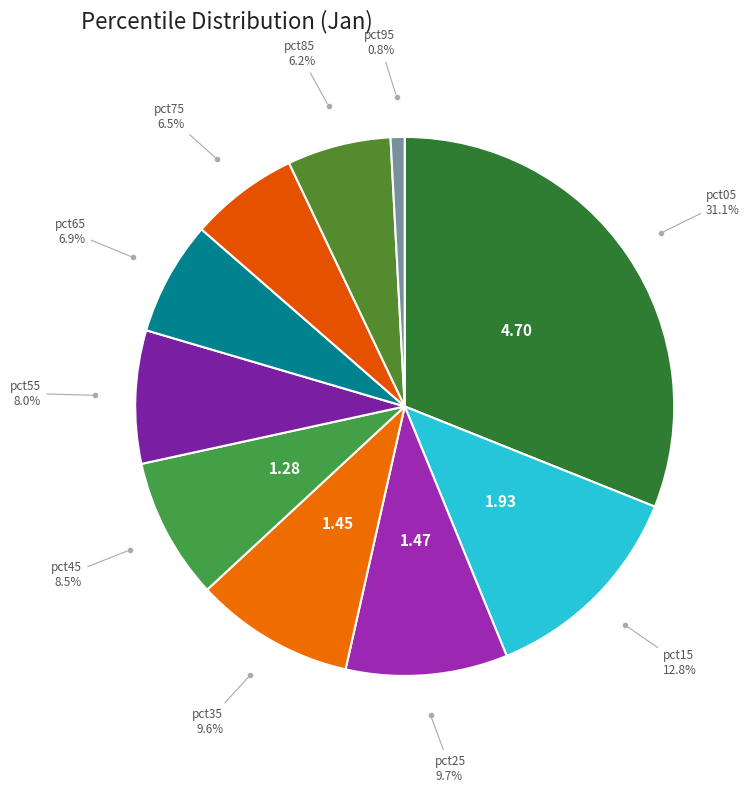

Is the sum of pct65 and pct25 greater than half?

No